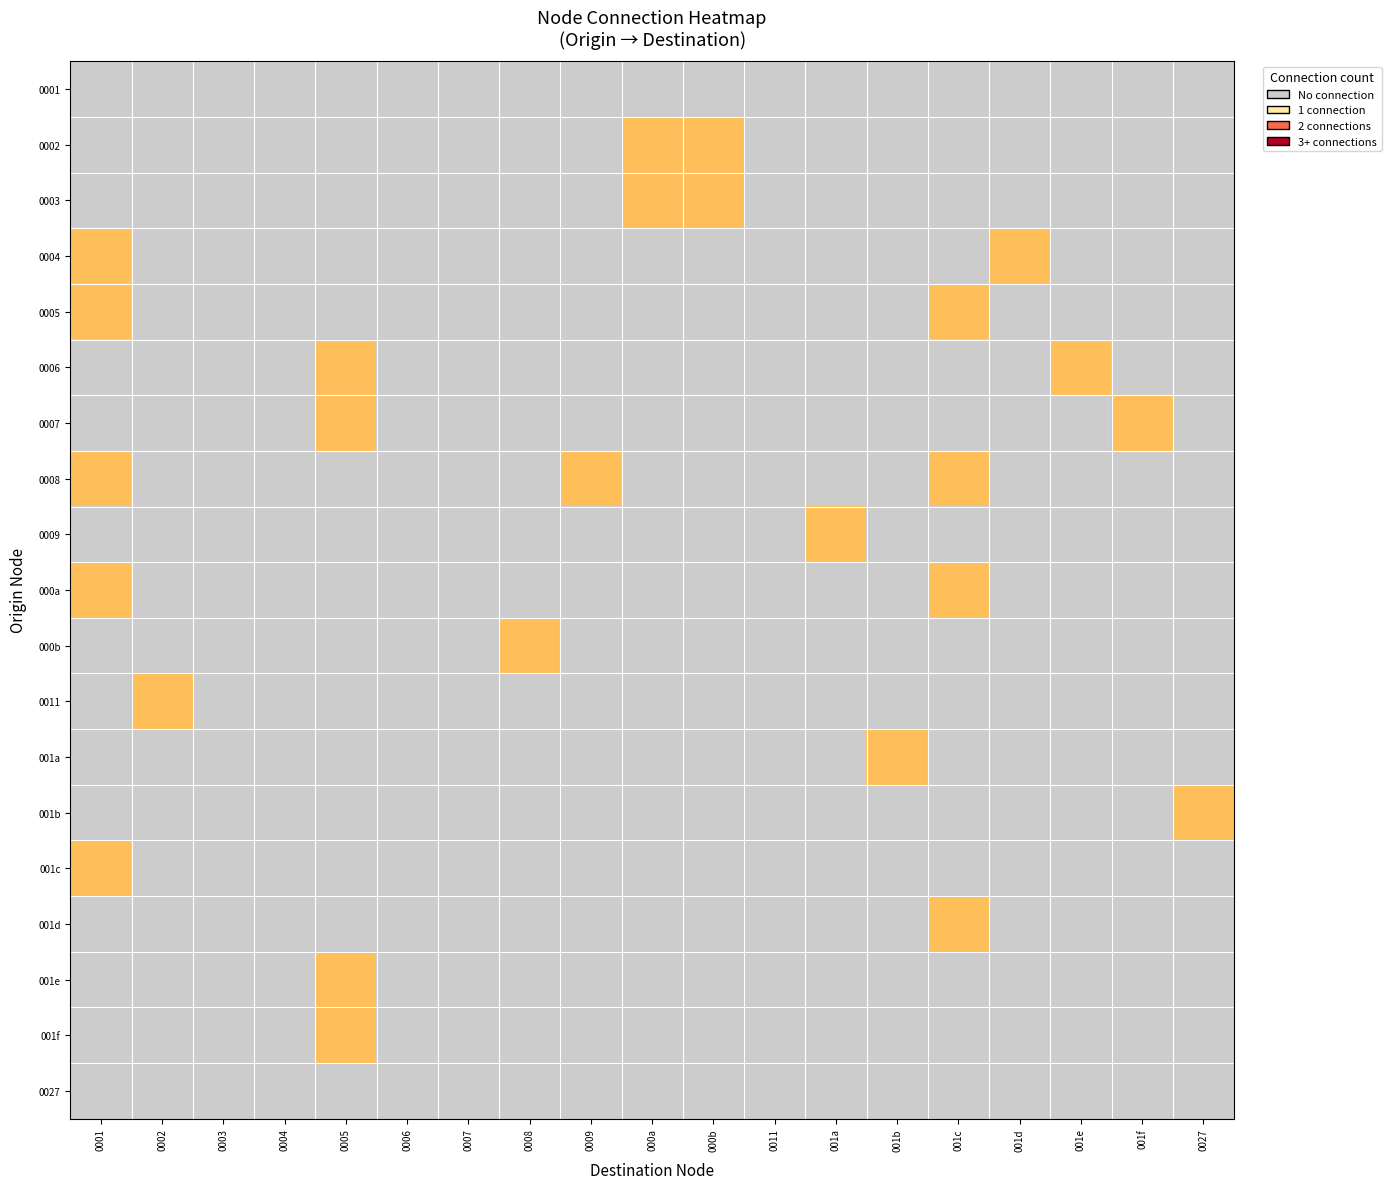

Which has a higher value, 0009 or 000a?

000a